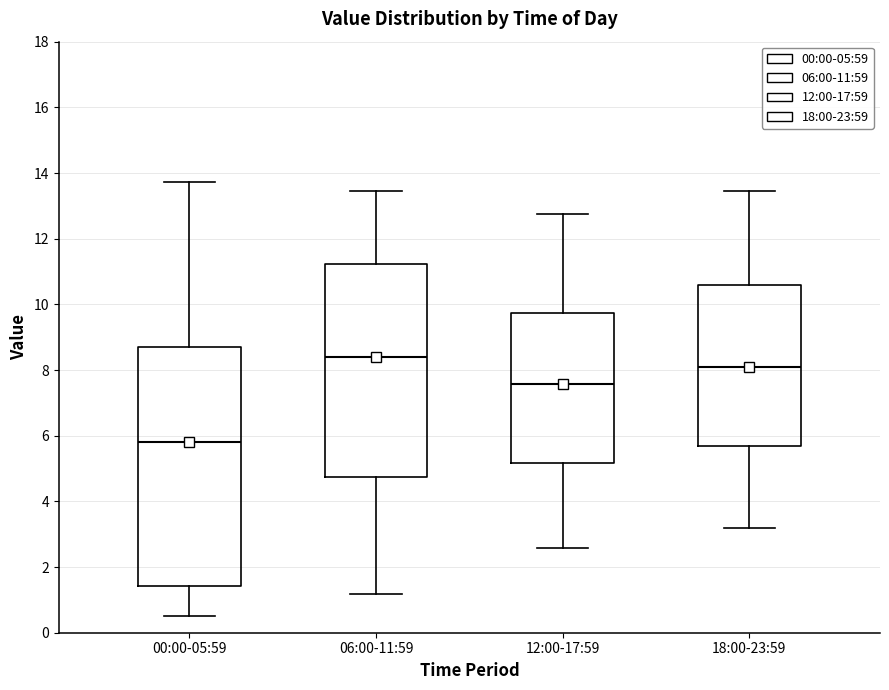

Reading left to right, transcribe this box plot: for each box, give where its median line is, the range the box spans, and where its two whiskers end, as read against the y-axis. The values are not printed on the chart, so give them approximately, as read against the axis.

00:00-05:59: median 5.8, box 1.4 to 8.8, whiskers 0.6 to 13.8
06:00-11:59: median 8.4, box 4.8 to 11.2, whiskers 1.2 to 13.4
12:00-17:59: median 7.6, box 5.2 to 9.8, whiskers 2.6 to 12.8
18:00-23:59: median 8.2, box 5.8 to 10.6, whiskers 3.2 to 13.4